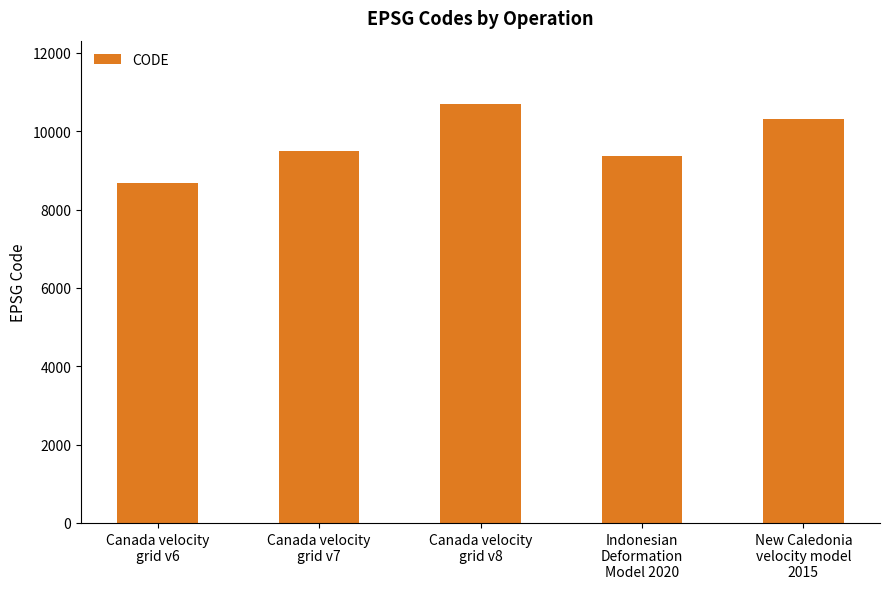

What is the value of the 2nd bar from the left?

9483